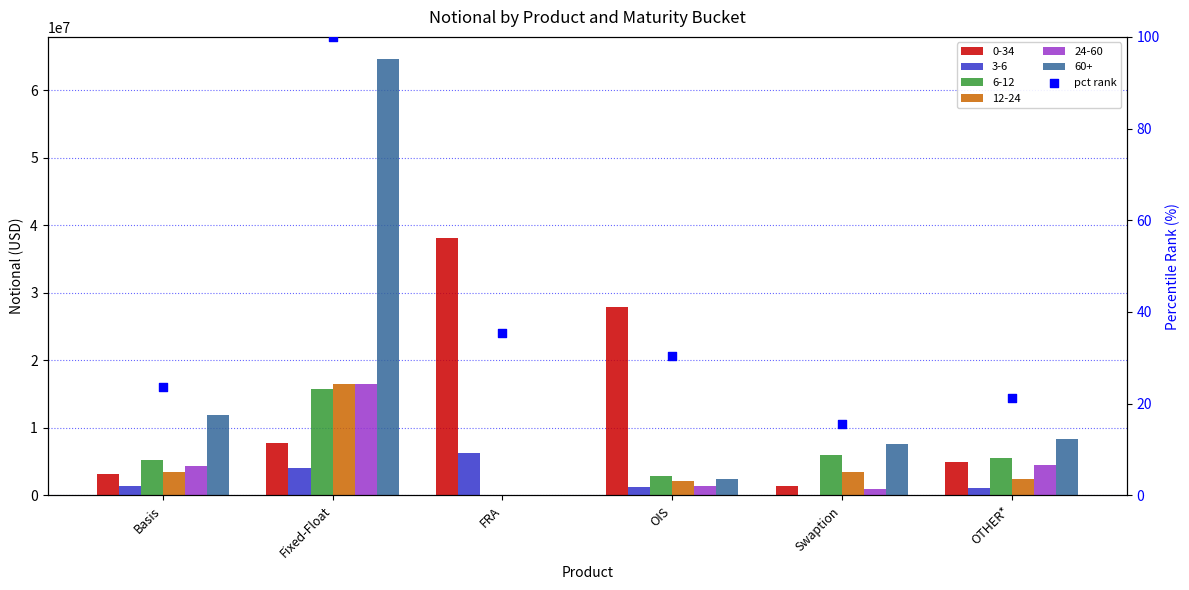

What is the ratio of the value at Fixed-Float to the value at Basis?

4.2